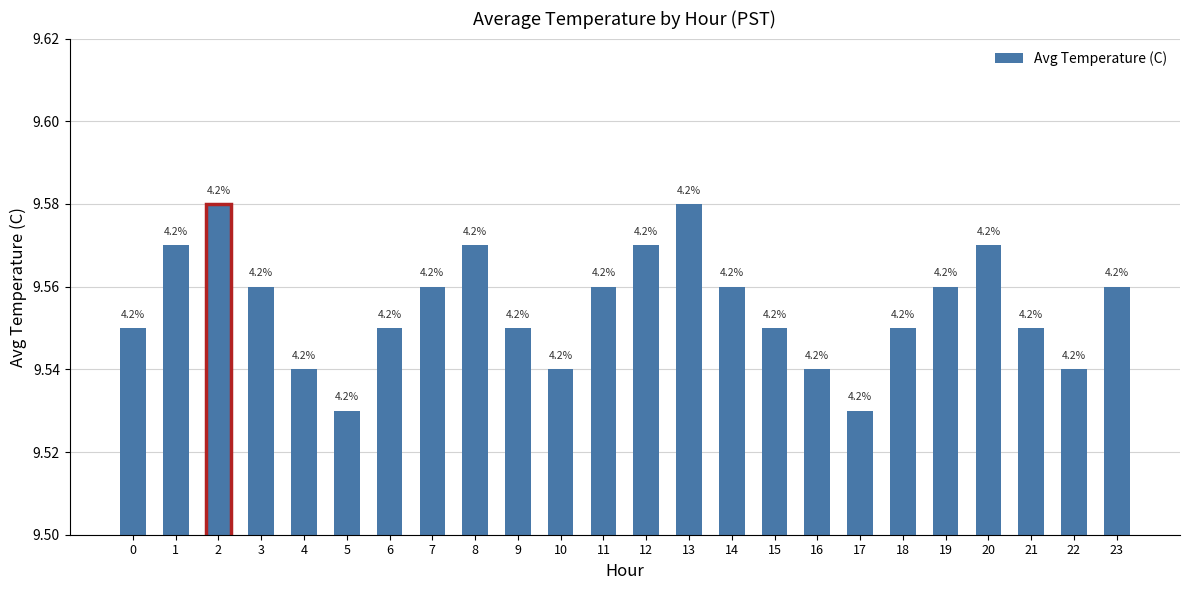

What is the sum of the values at 18 and 10?

19.1